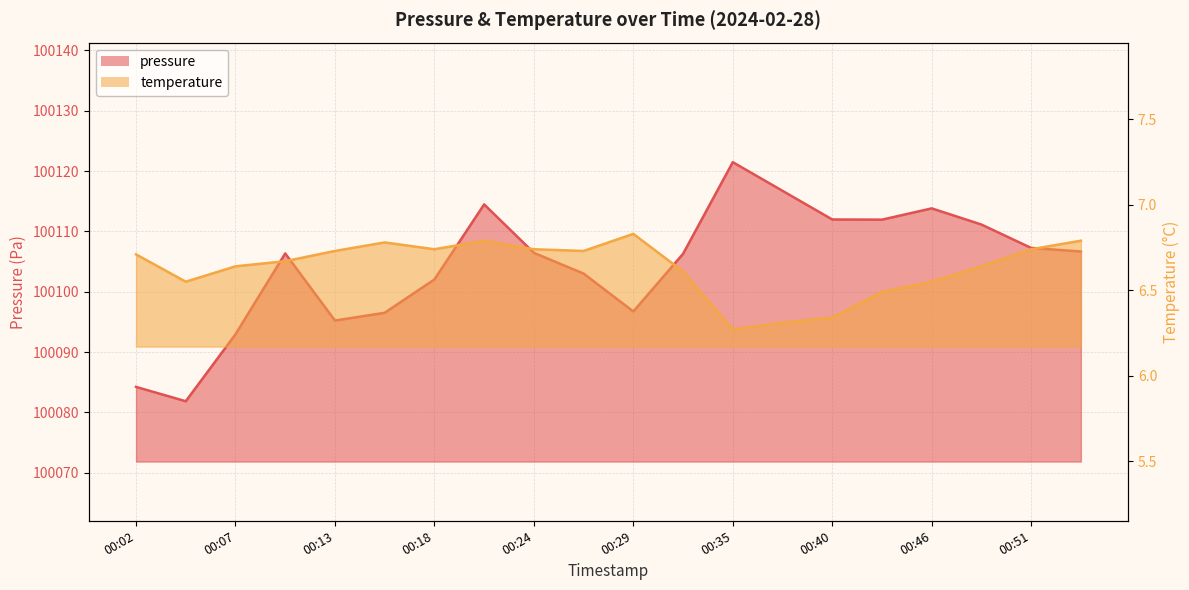

True or false: temperature and pressure intersect in this chart.

False